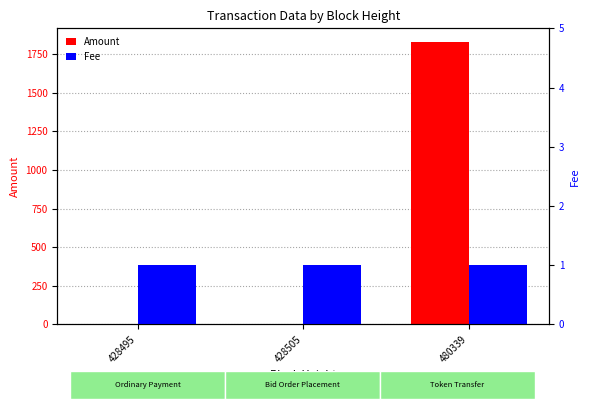

Does the chart contain any negative values?

No